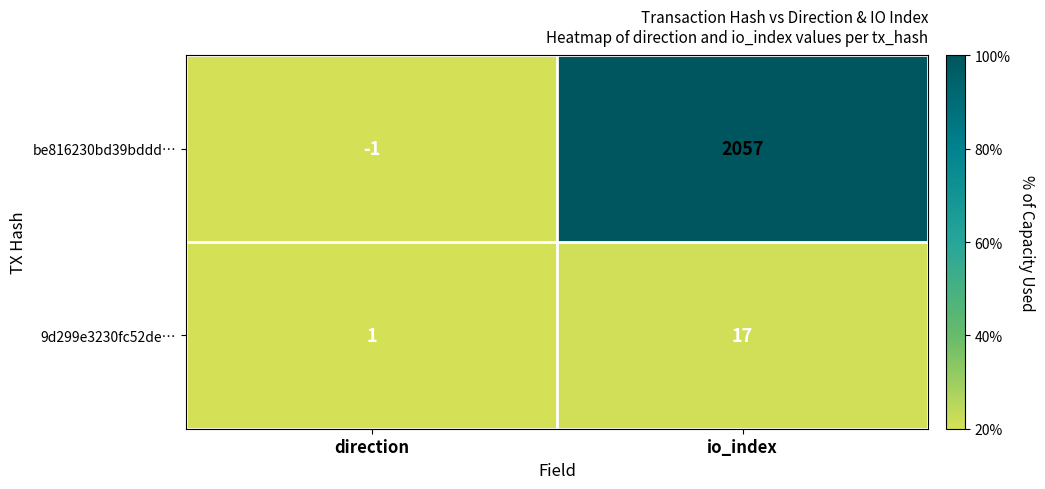

Which category has the lowest value across all series?

direction